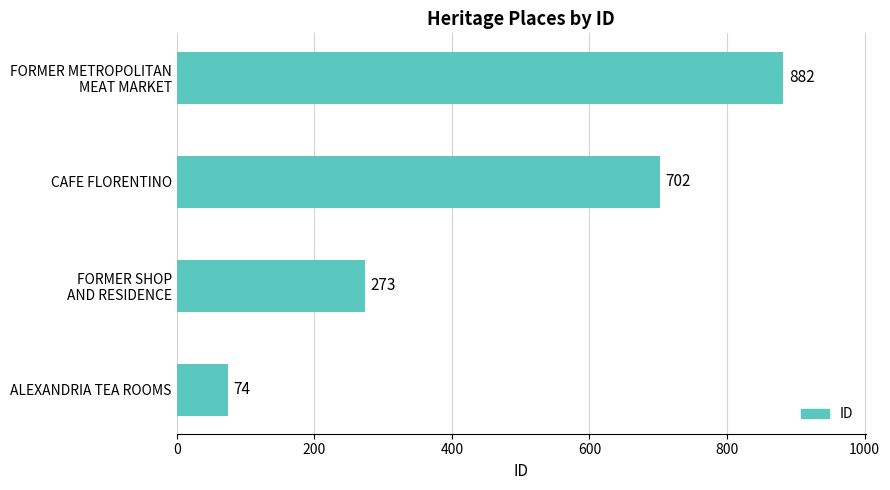

What is the average value?

483